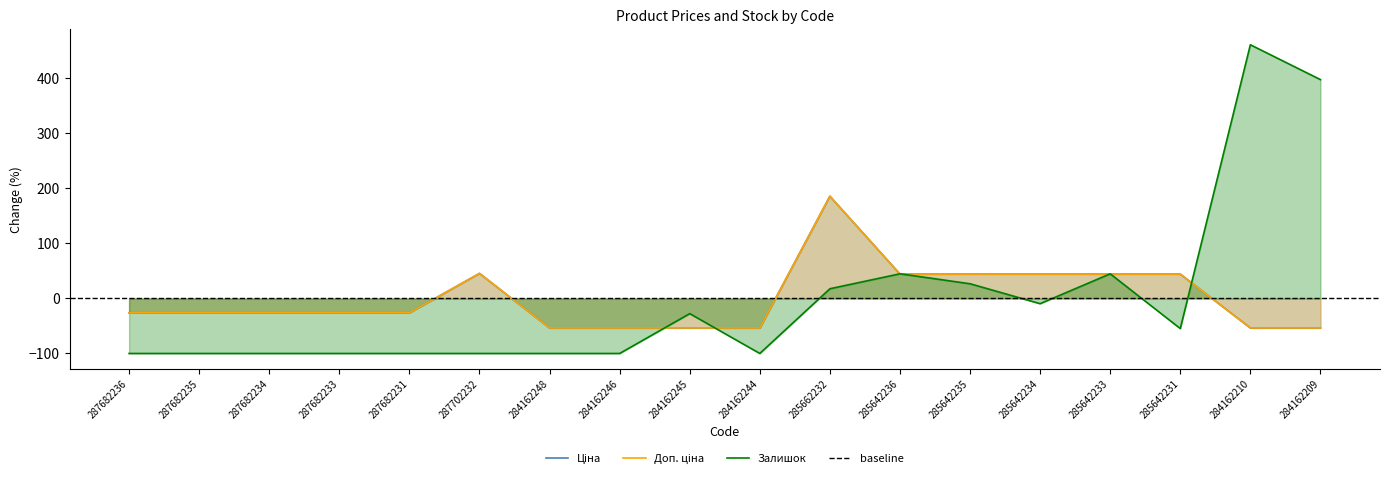

At which category is the sum across all series the highest?

285662232